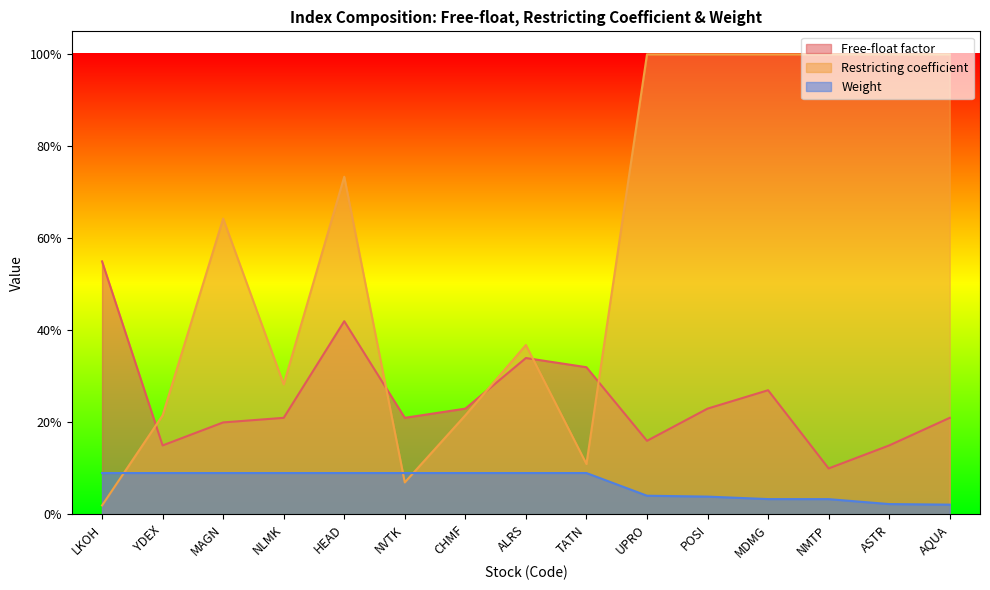

True or false: Free-float factor and Restricting coefficient cross at least once.

True